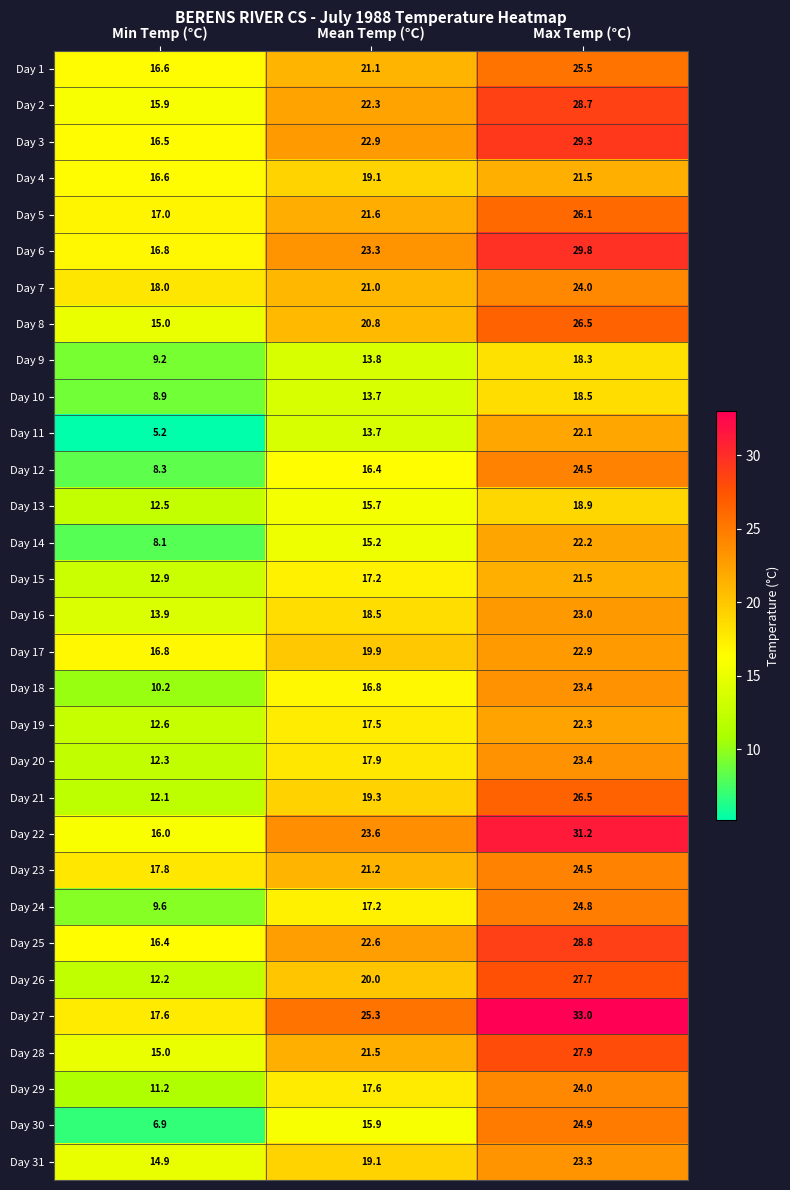

What is the sum of the Day 16 values at Max Temp (°C) and Min Temp (°C)?

36.9